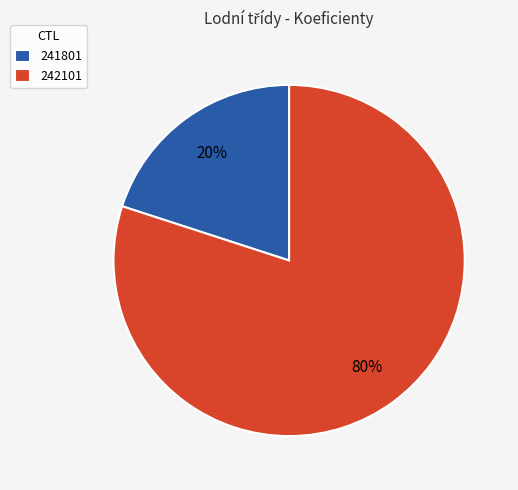

Rank the categories by value from highest to lowest.

242101, 241801